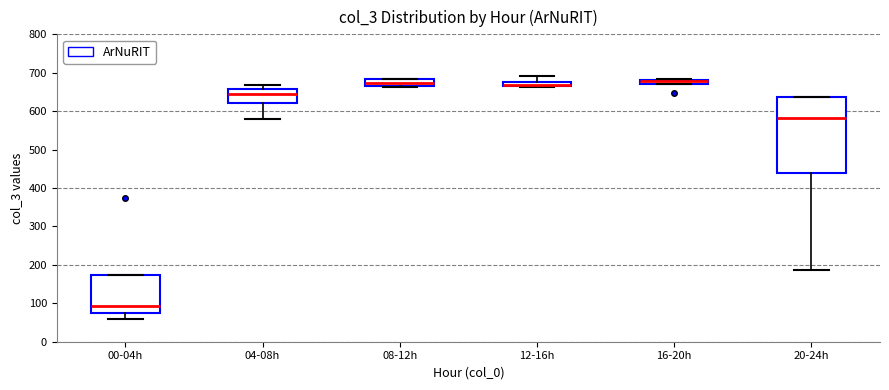

Comparing the boxes themselves (not the whiskers), which one is the tallest?

20-24h